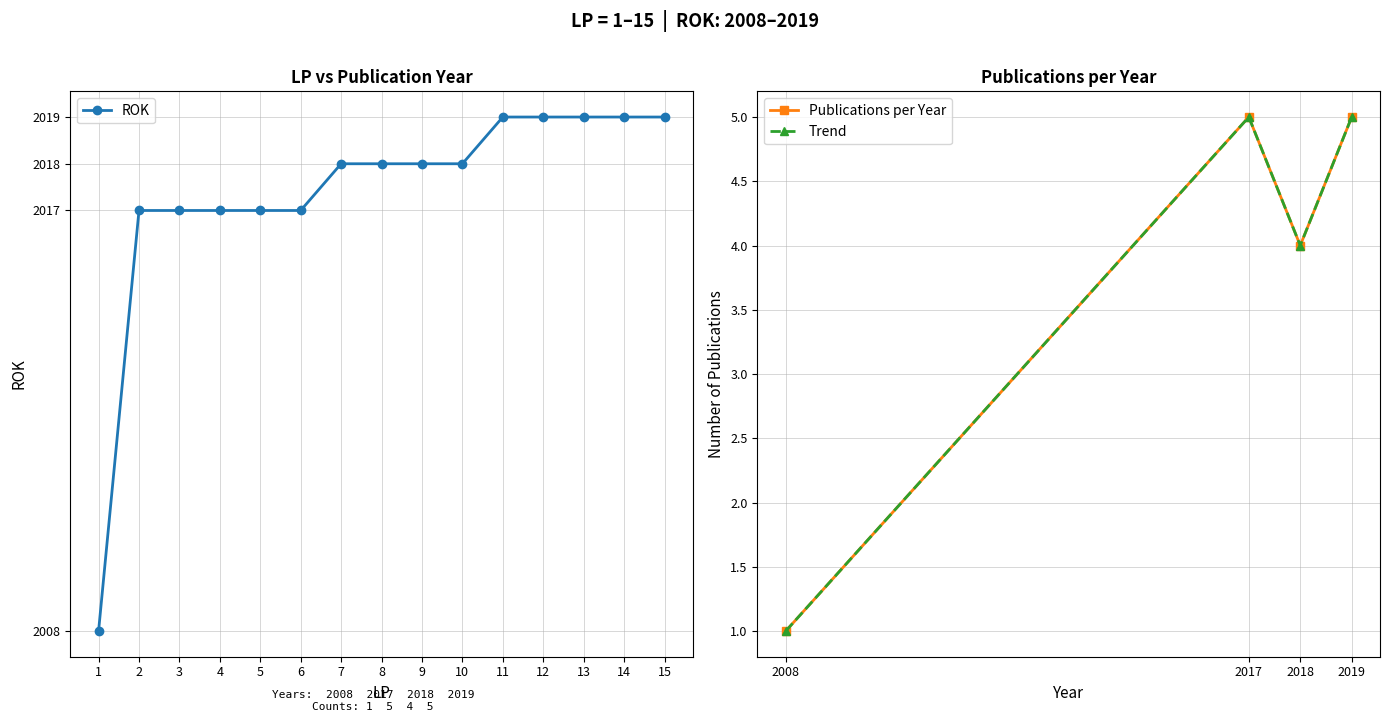

What is the value of the 5th point from the left?

2017